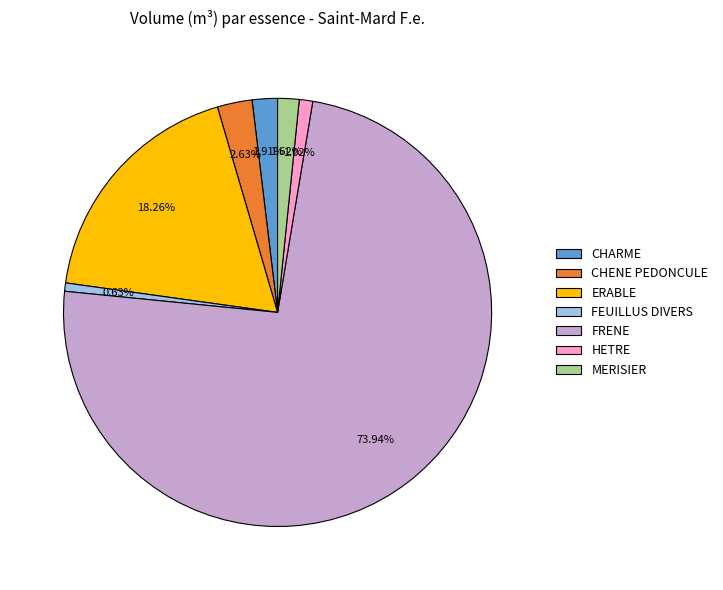

To the nearest percent, what is the combined percentage of ERABLE and FRENE?

92%